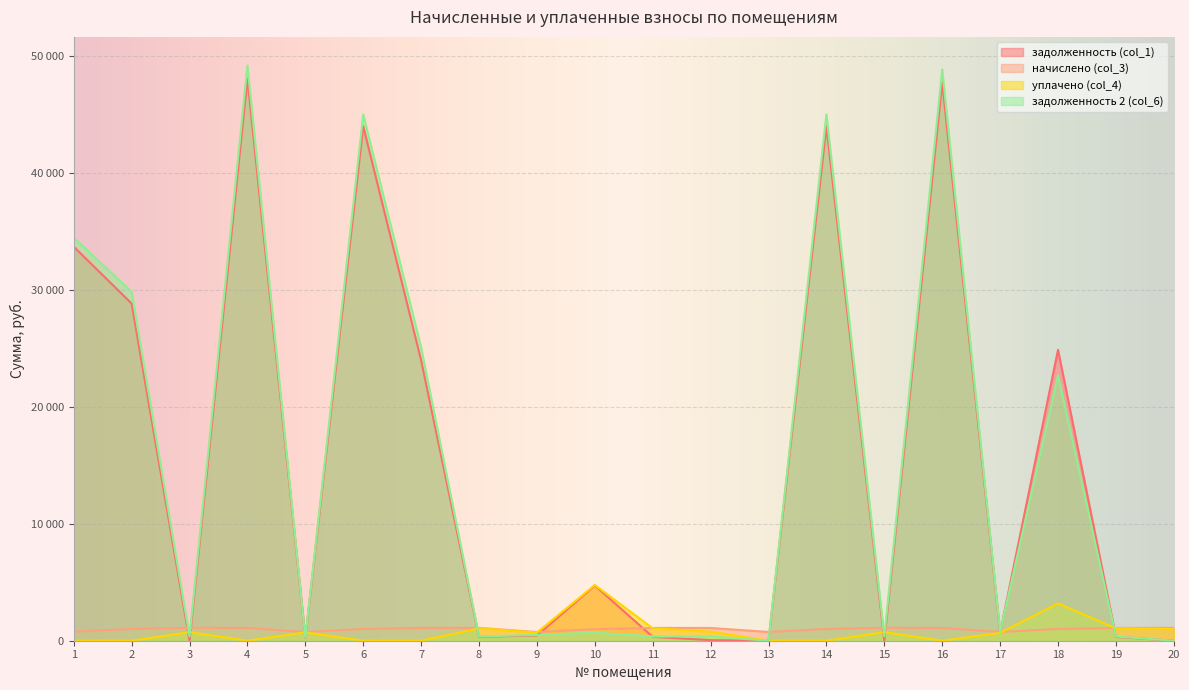

In задолженность (col_1), how many points are lower than both neighbors (excluding endpoints)?

6